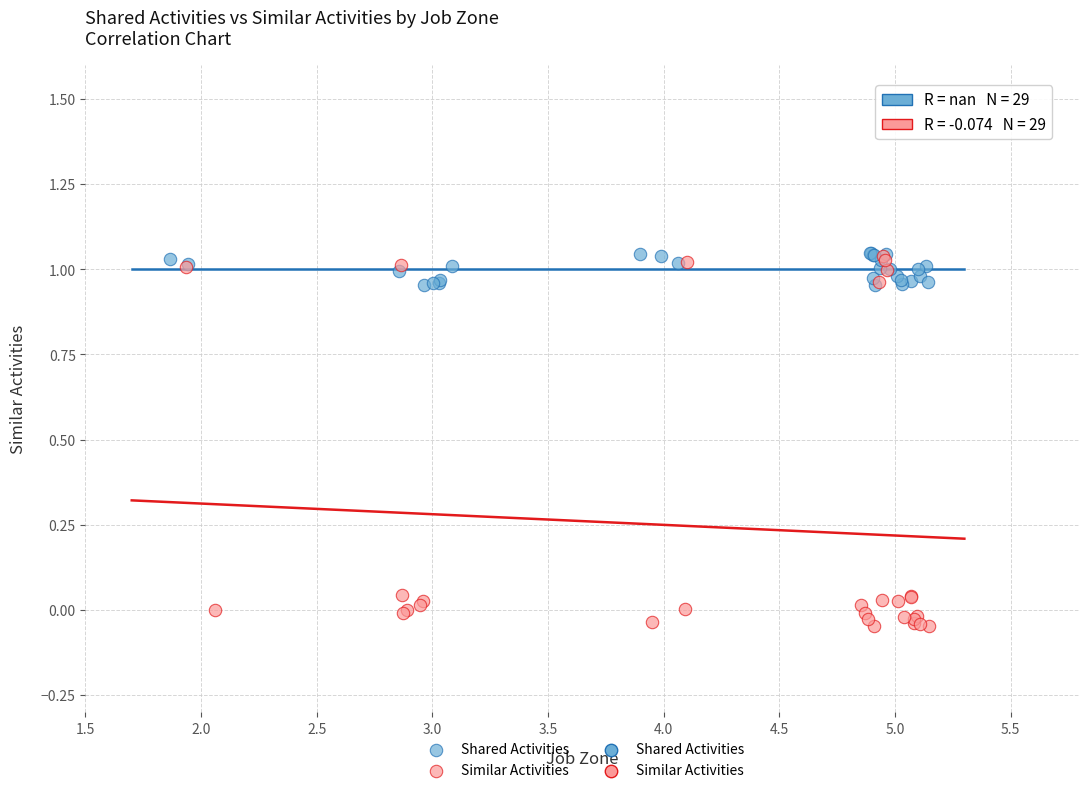

Which series has the widest spread of Y values?

Similar Activities